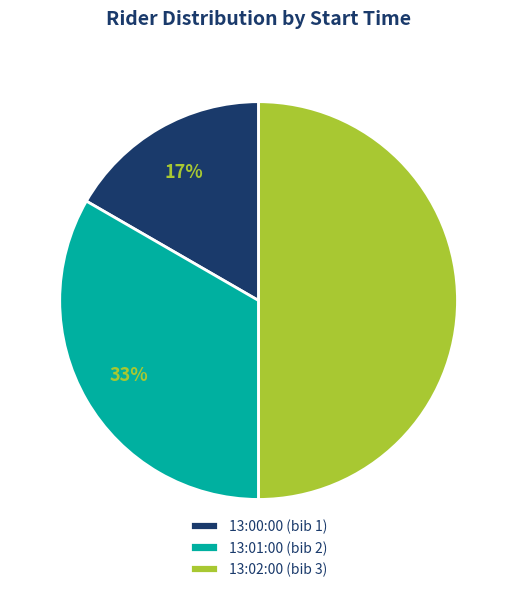

Does 13:00:00 (bib 1) account for over 50% of the chart?

No